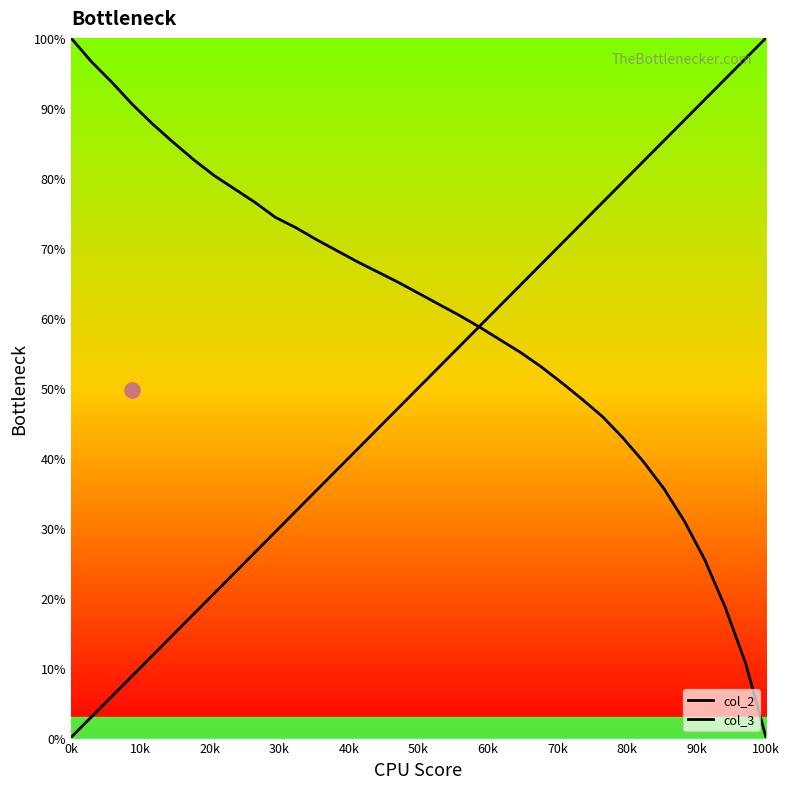

Which series contains the lowest Y value?

col_2